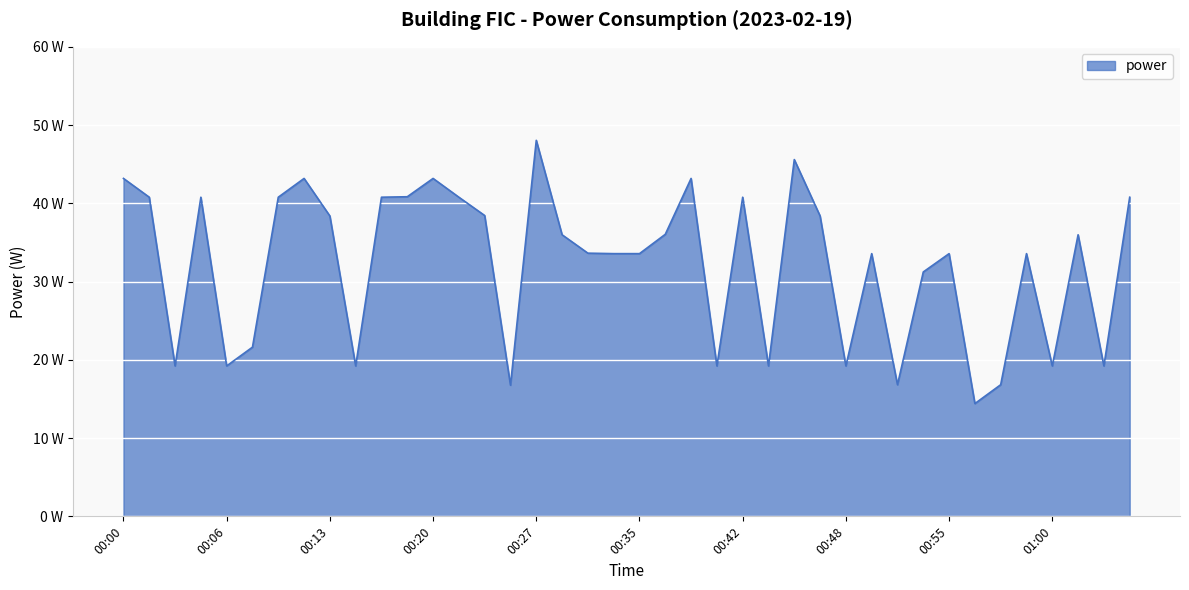

Does the chart display data point markers on the line(s)?

No